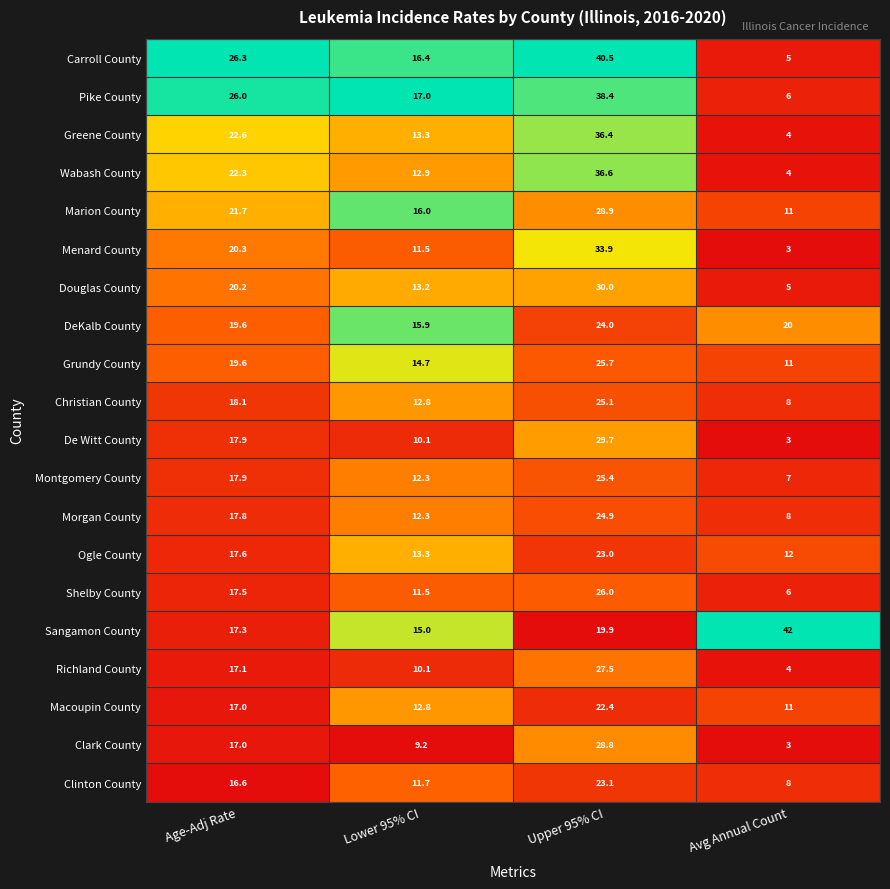

True or false: Macoupin County has a value of 4.6 at Age-Adj Rate.

False